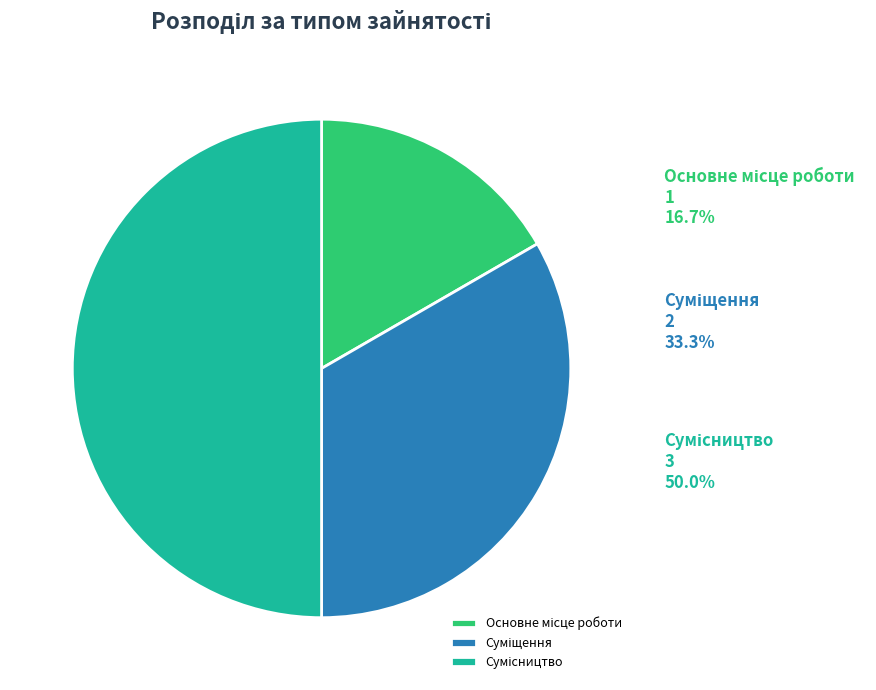

What percentage is the Суміщення slice, to the nearest percent?

33%